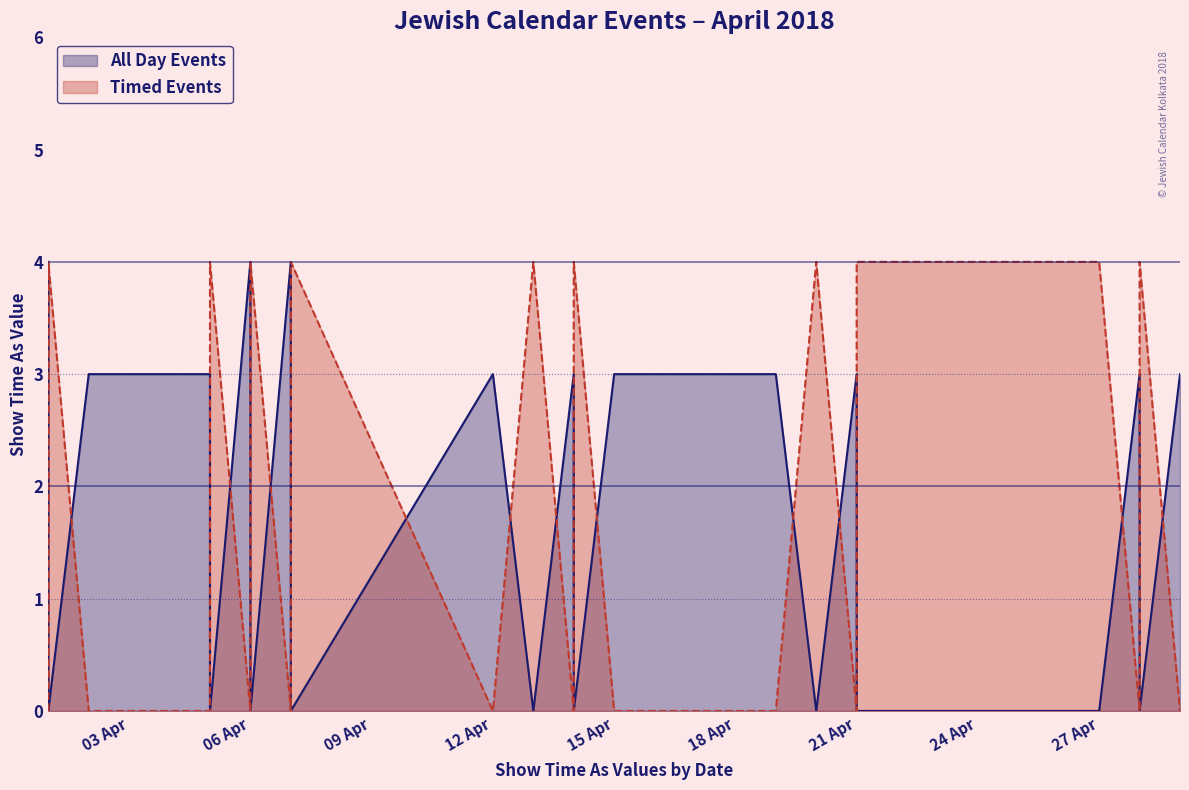

True or false: All Day Events has more than 0 interior local peaks.

True